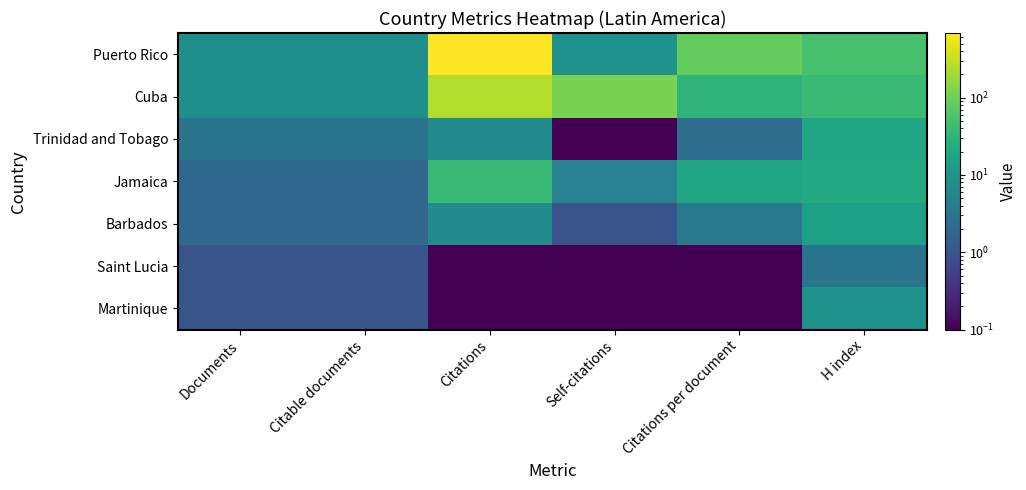

What is the total value across all series at Documents?

25.0